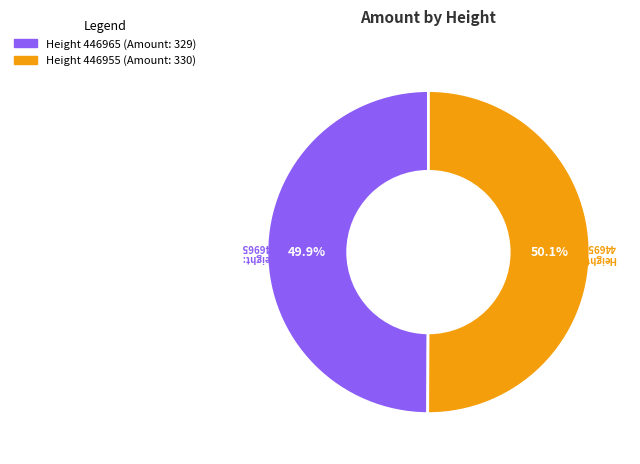

Is there any slice that represents more than half of the pie?

Yes